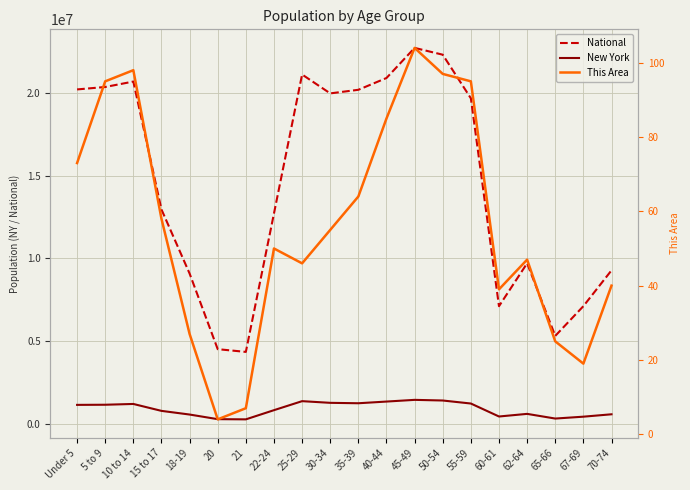

Reading right to left, what are all the values shown in this chart?

National: 9278166	7115361	5319902	9704197	7113727	19664805	22298125	22708591	20890964	20179642	19962099	21101849	12712576	4354294	4519129	9086089	12954254	20677194	20348657	20201362
New York: 587391	443051	330160	612267	453993	1237408	1419928	1458763	1355893	1254124	1279160	1380177	836256	281596	293083	572582	793696	1211456	1163955	1155822
This Area: 40	19	25	47	39	95	97	104	85	64	55	46	50	7	4	27	58	98	95	73